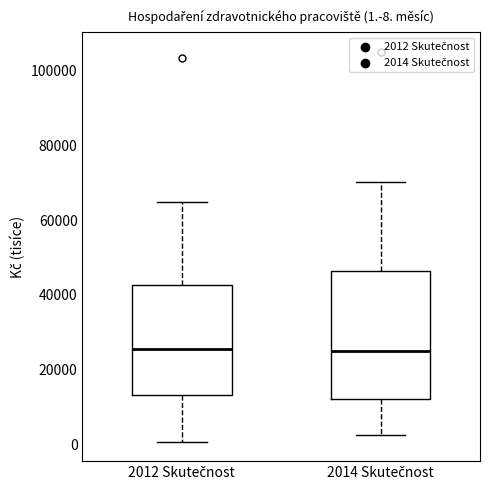

Comparing the boxes themselves (not the whiskers), which one is the tallest?

2014 Skutečnost